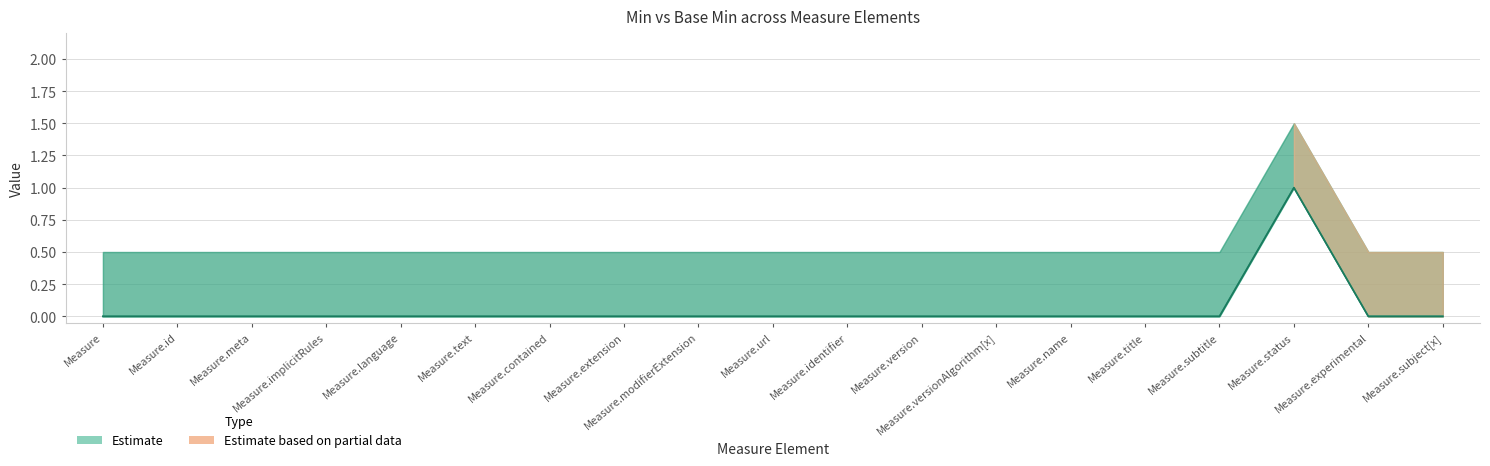

How many positive values does the Base Min series have?

1